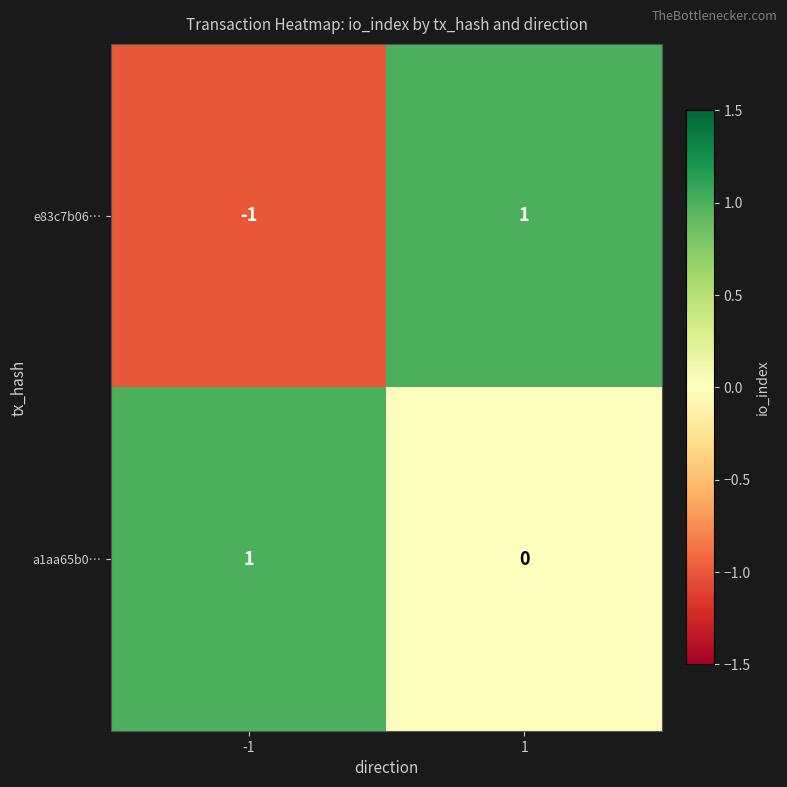

Reading right to left, extract all data points from this chart.

e83c7b06…: 1	-1
a1aa65b0…: 0	1